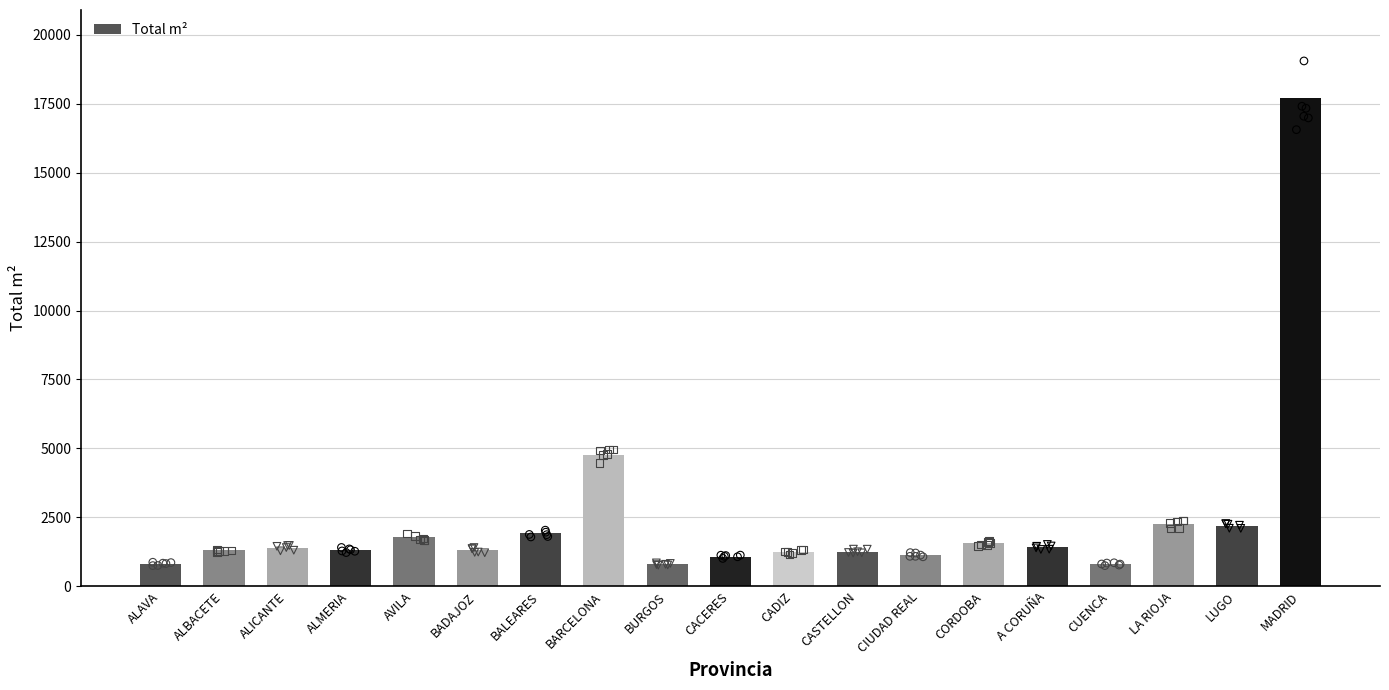

Which has a higher value, ALBACETE or BARCELONA?

BARCELONA